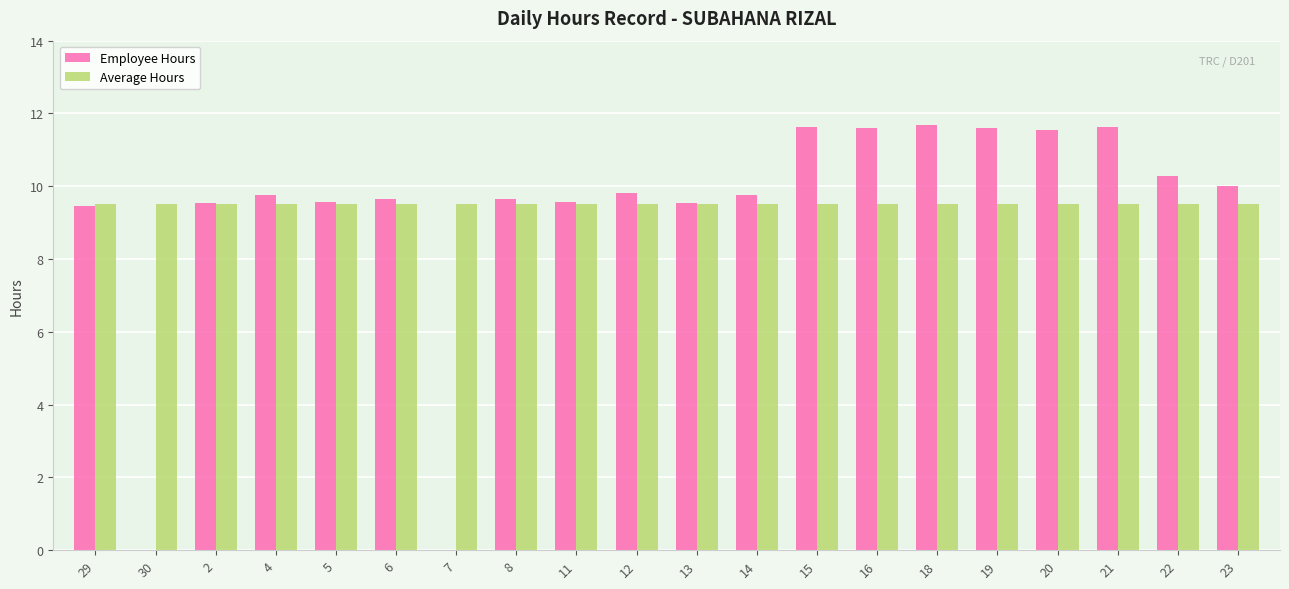

Is it true that Average Hours equals 2.3 at 12?

False